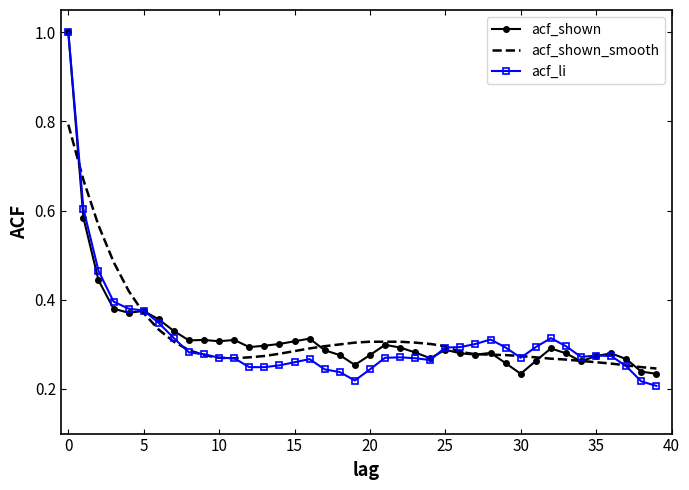

What is the maximum value for acf_shown_smooth?

0.8